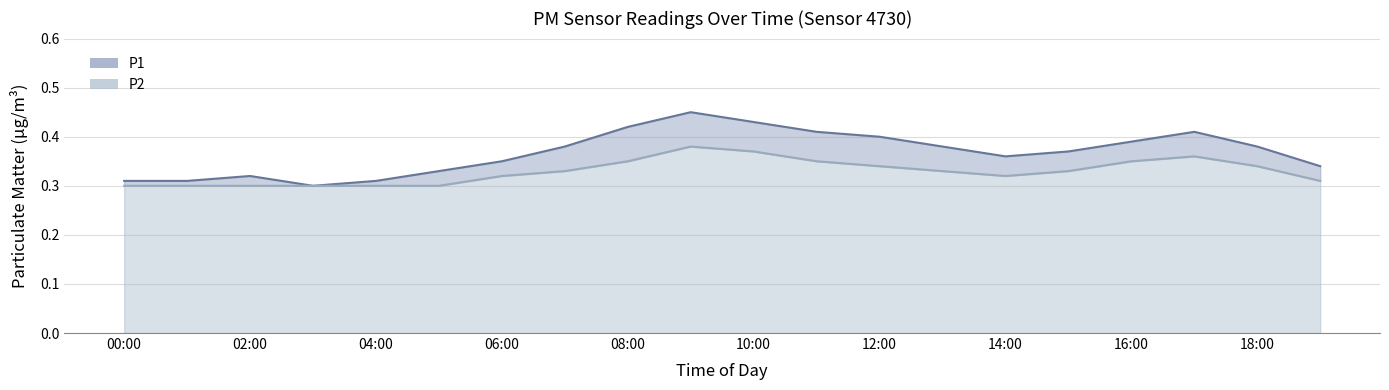

What is the maximum value shown in the chart?

0.5